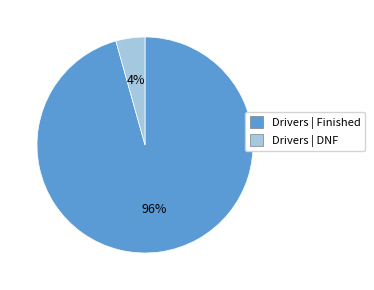

To the nearest percent, what is the average slice percentage?

50%